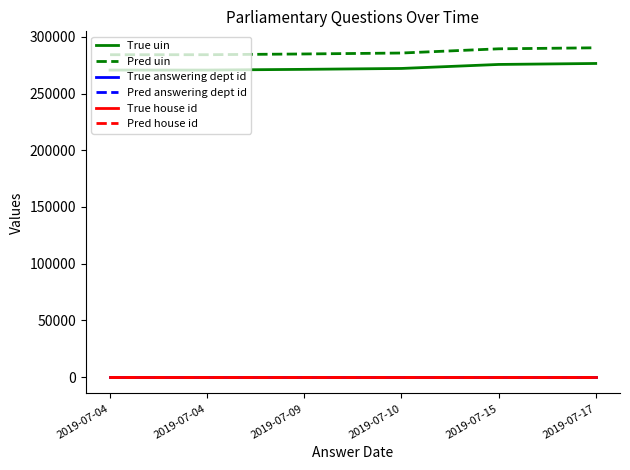

What are all the series names shown in the legend?

True uin, Pred uin, True answering dept id, Pred answering dept id, True house id, Pred house id